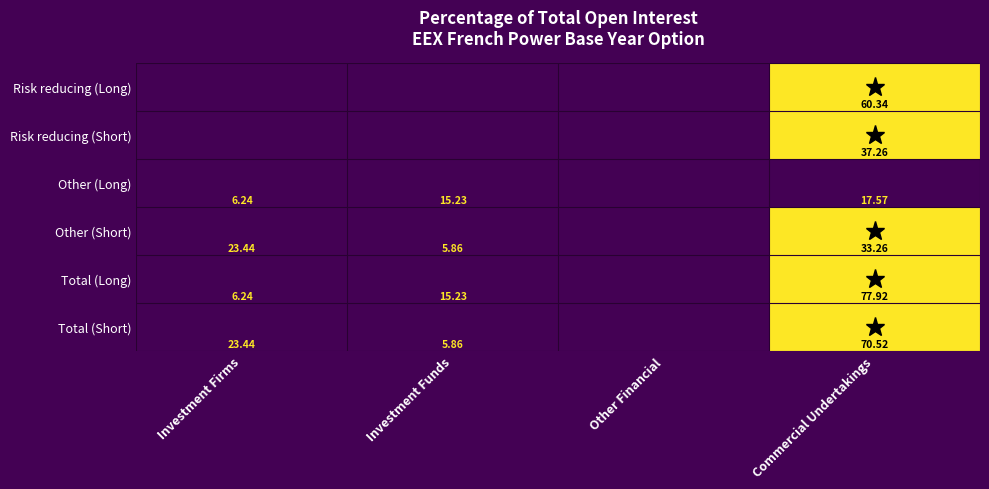

Is it true that Other (Long) equals 0 at Investment Funds?

True